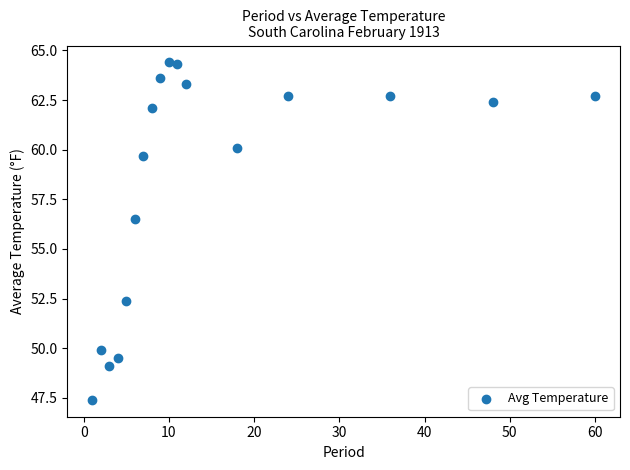

What is the range of X values (max minus min)?

59.0